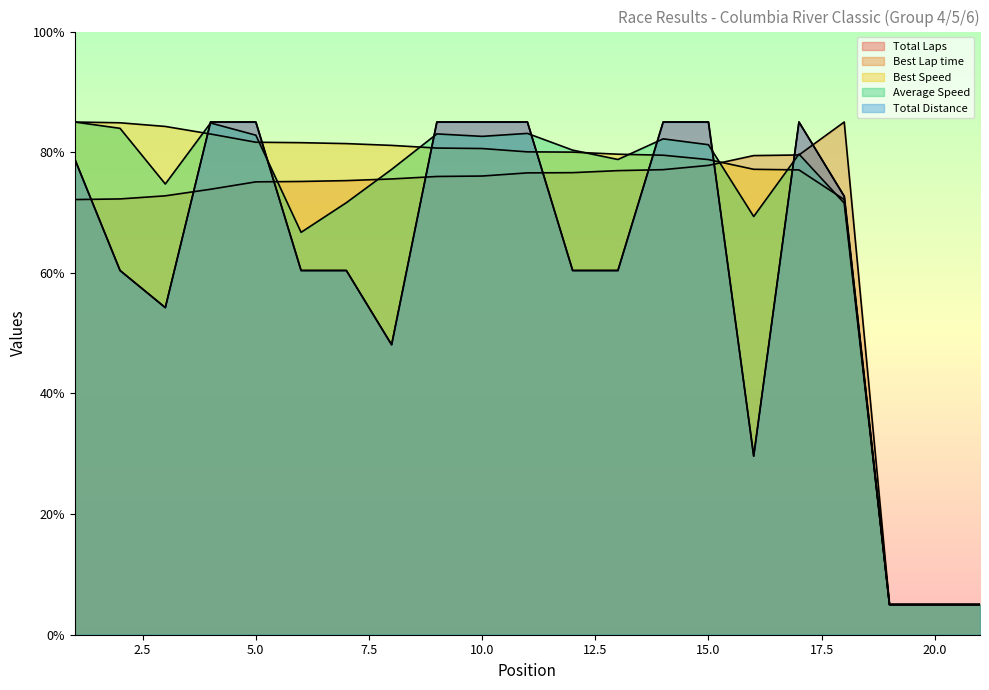

At which label is Total Distance closest to 45?

8